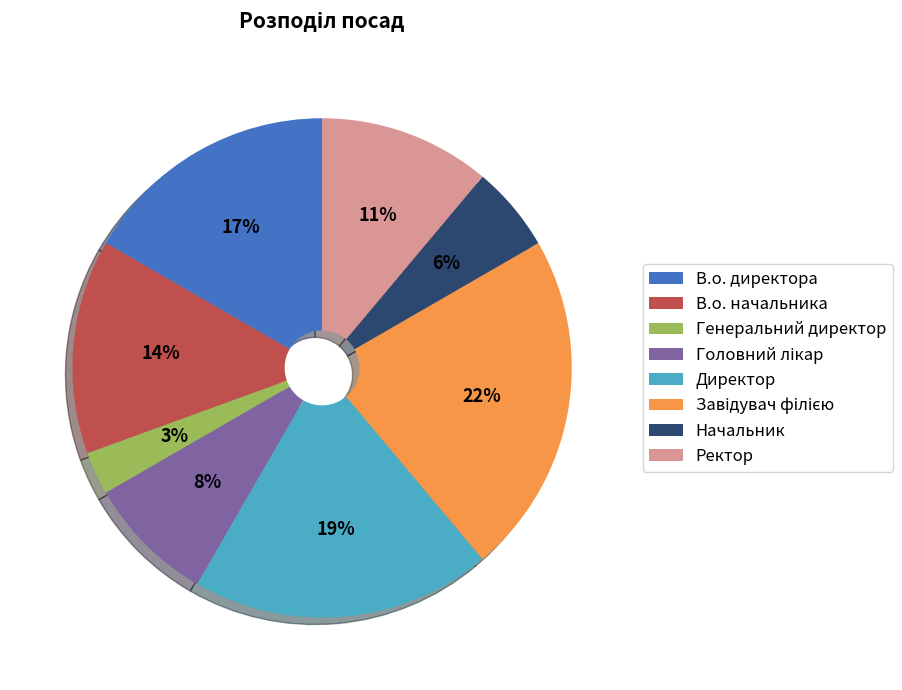

Which category has the smallest portion of the pie?

Генеральний директор